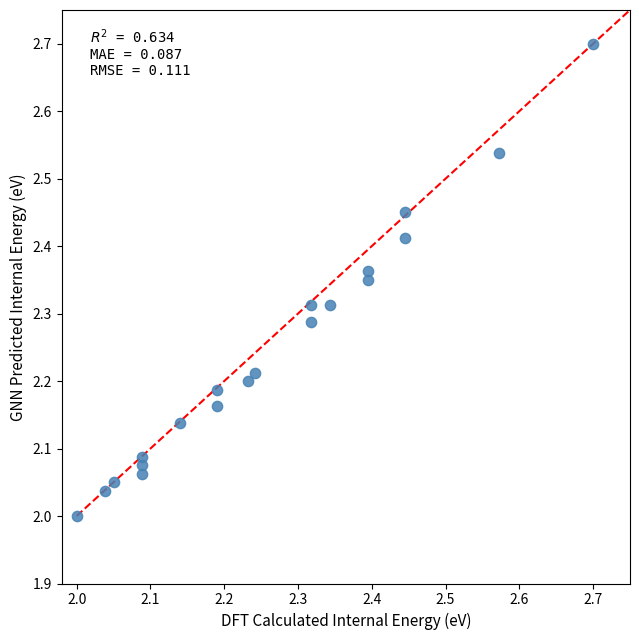

What is the range of Y values (max minus min)?

0.7